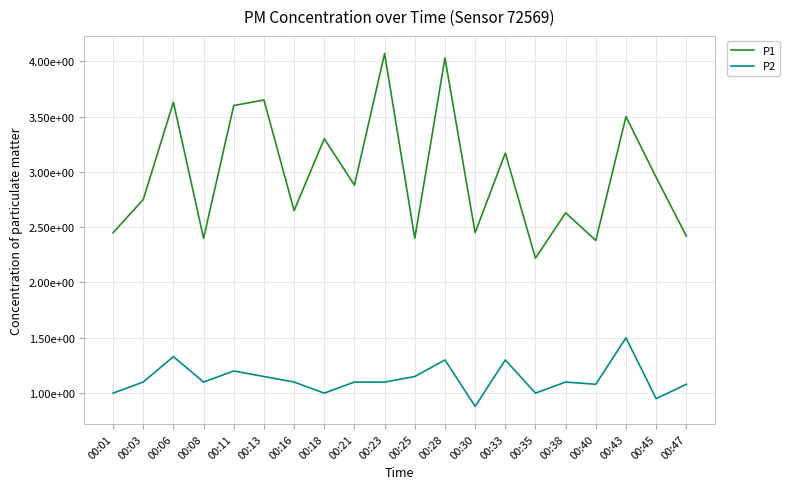

What are all the series names shown in the legend?

P1, P2